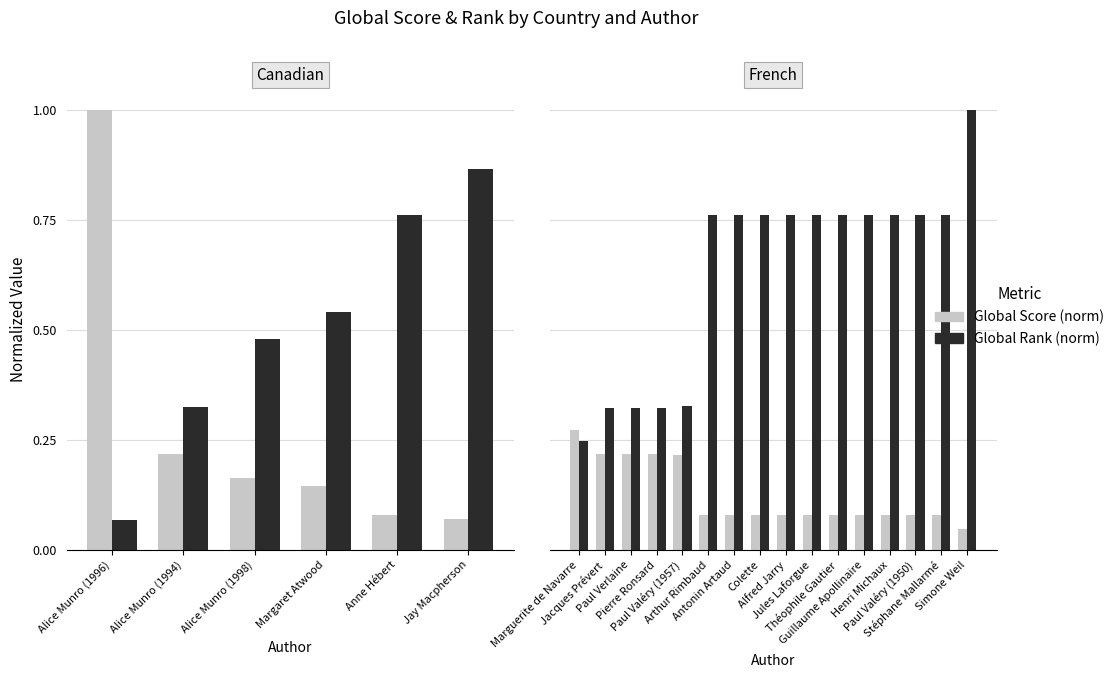

Is it true that Global Score (norm) equals 0.2 at Jacques Prévert?

True